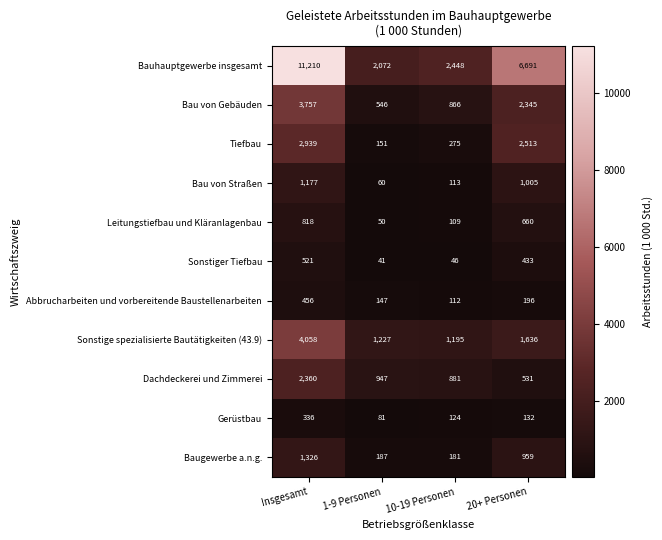

True or false: Bauhauptgewerbe insgesamt has a value of 2072 at 1-9 Personen.

True